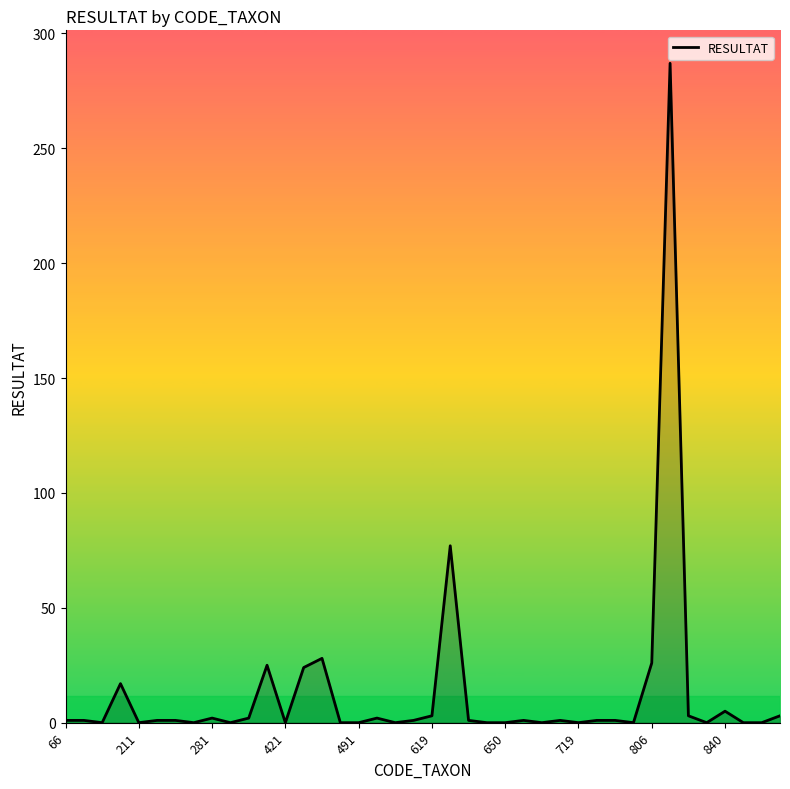

What is the difference between the maximum and minimum values?

287